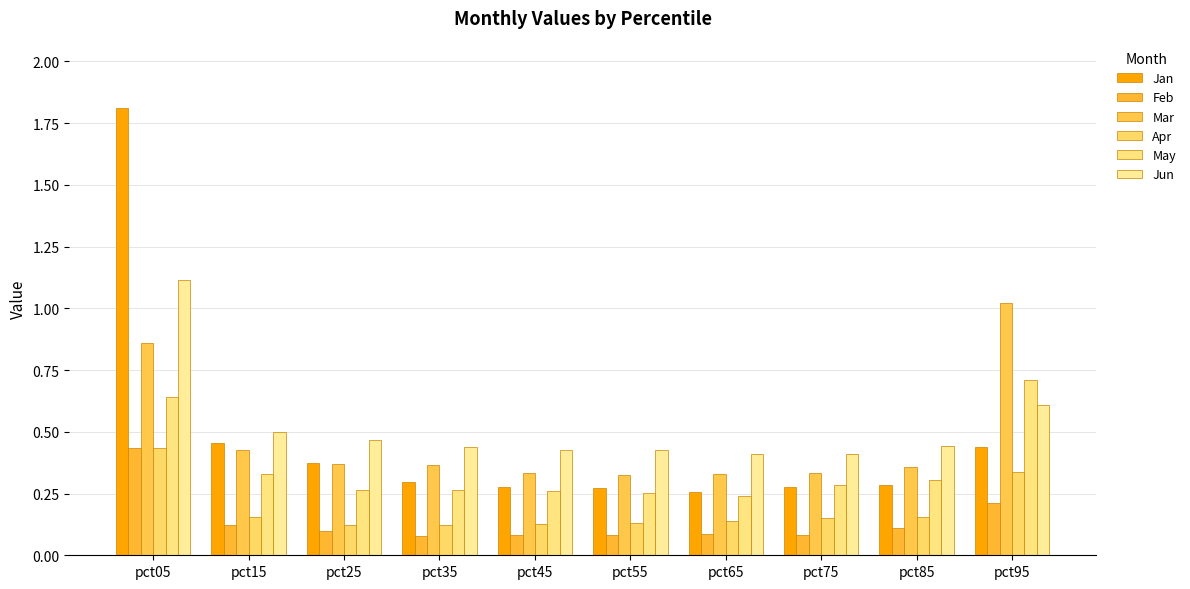

How many bars are there in total?

60